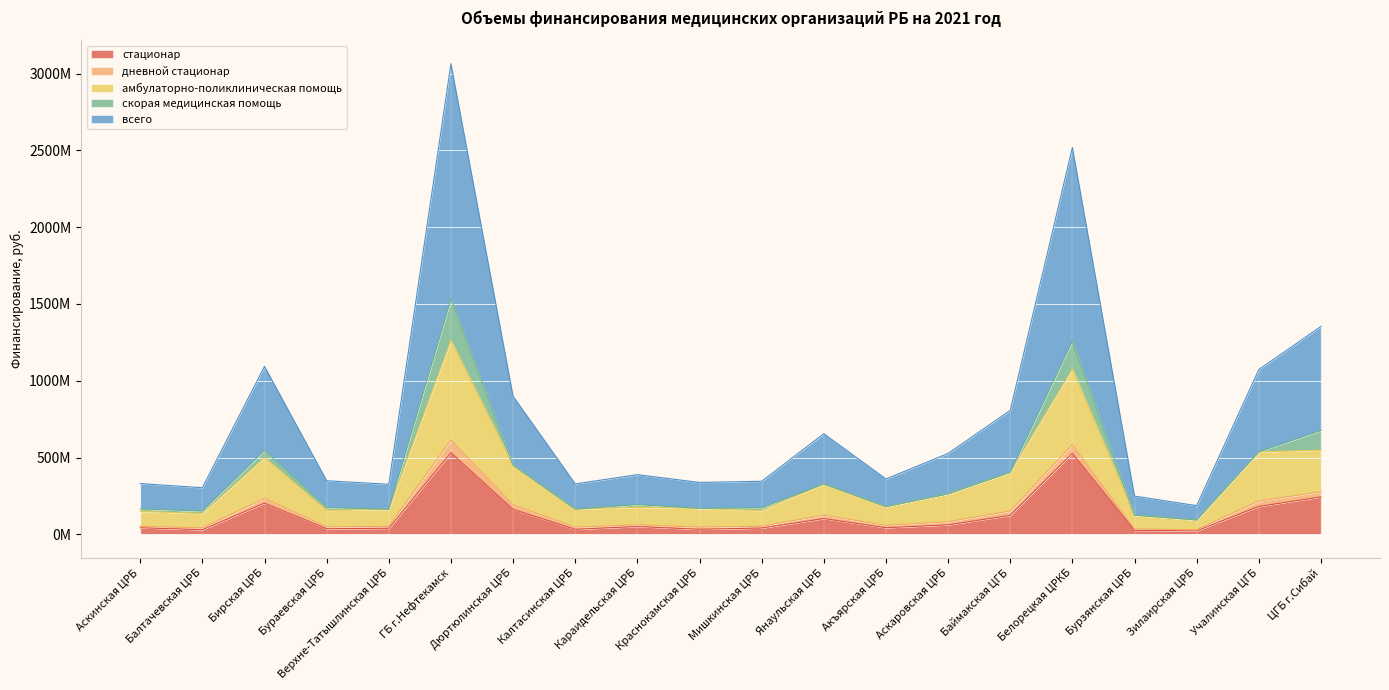

What is the label of the 13th point from the left?

Акъярская ЦРБ